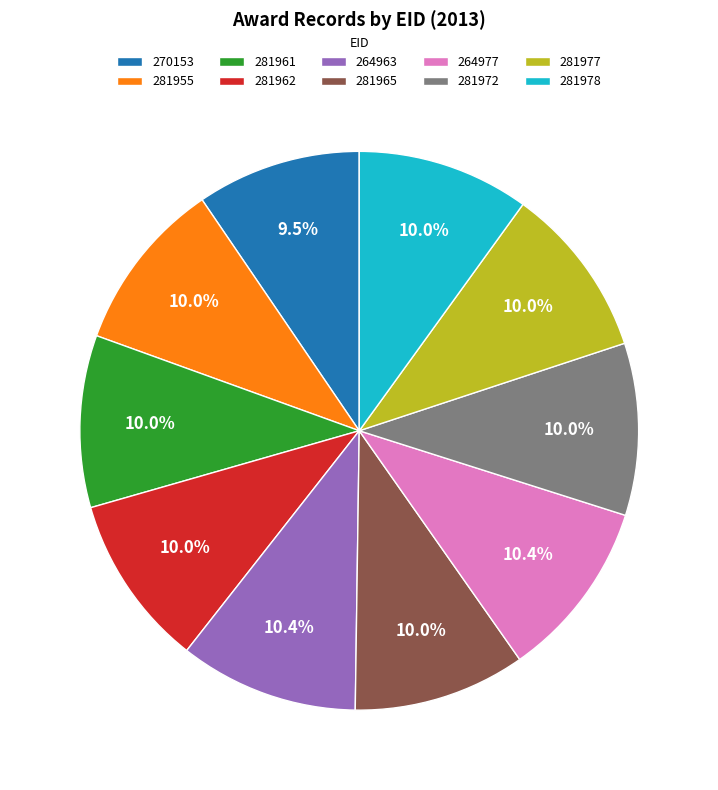

Combined, do 264963 and 281972 account for over 50%?

No